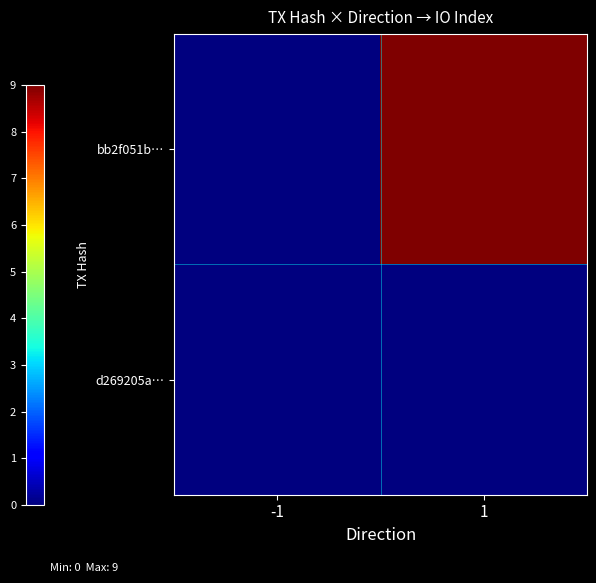

List the series in order of their overall mean, highest first.

bb2f051b…, d269205a…